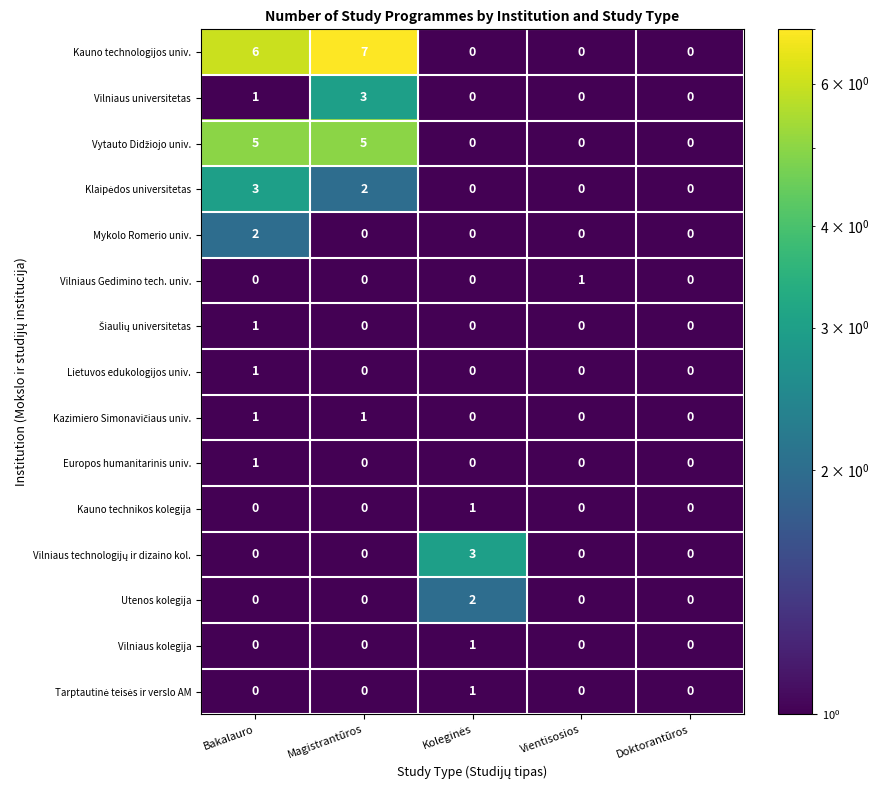

What is the difference between the highest and lowest values at Bakalauro?

6